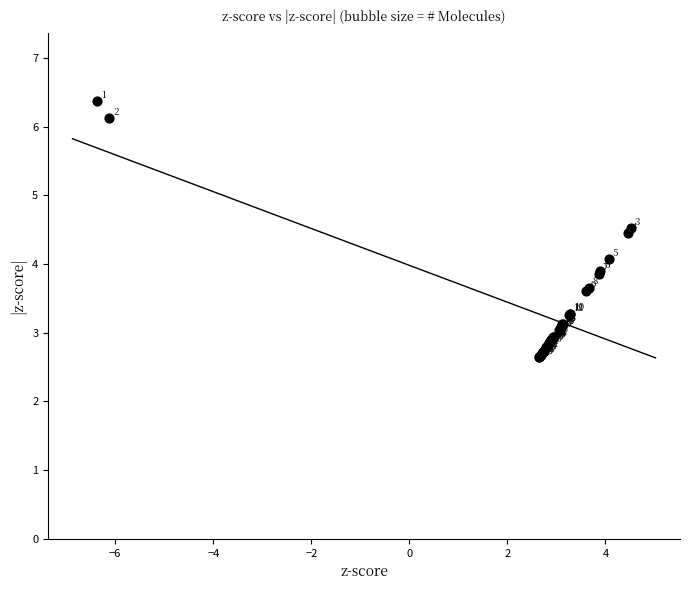

What Y value in the scatter plot is closest to 4?

4.1